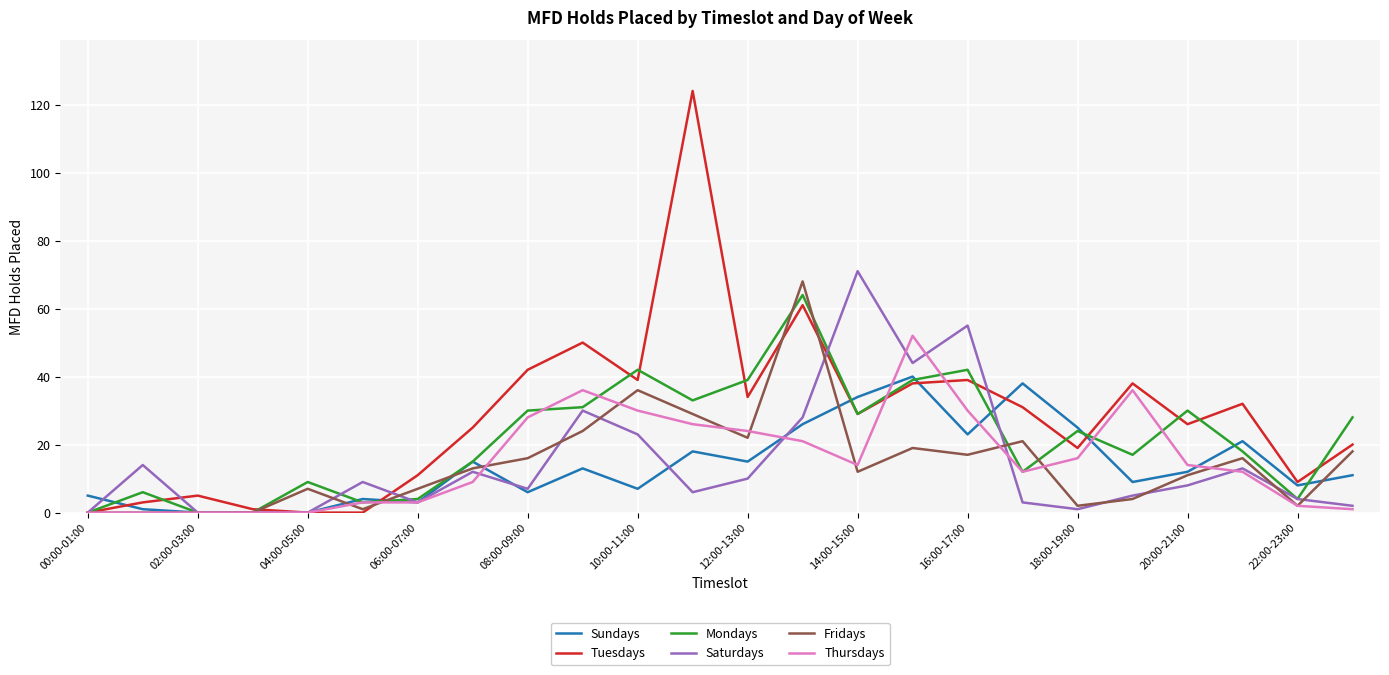

What is the difference between the maximum and minimum values in the Fridays series?

68